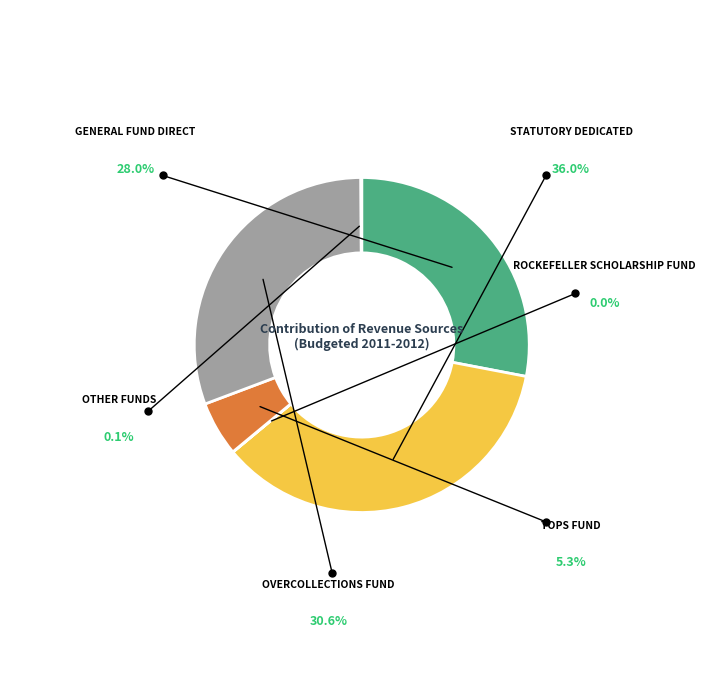

Is there a majority slice in this chart?

No